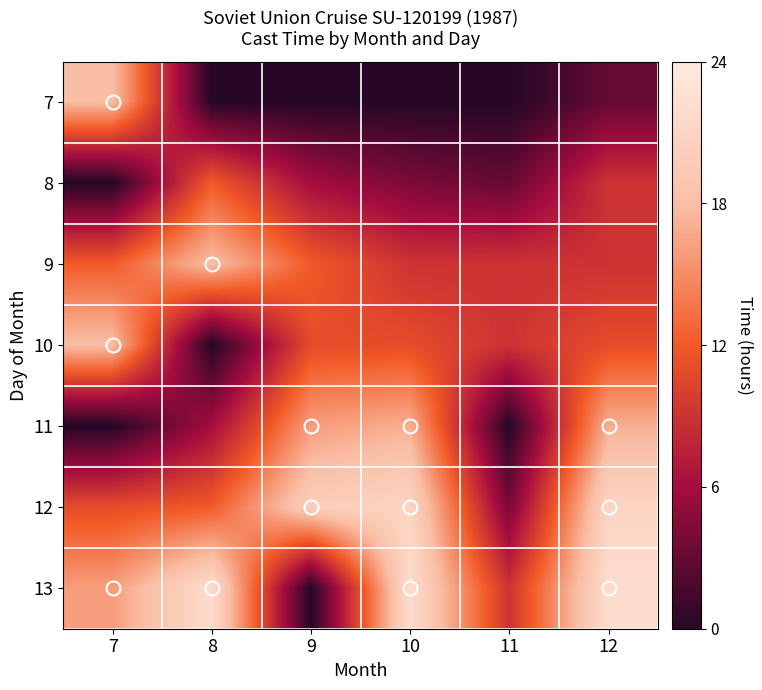

Which series has the largest range (max minus min)?

13